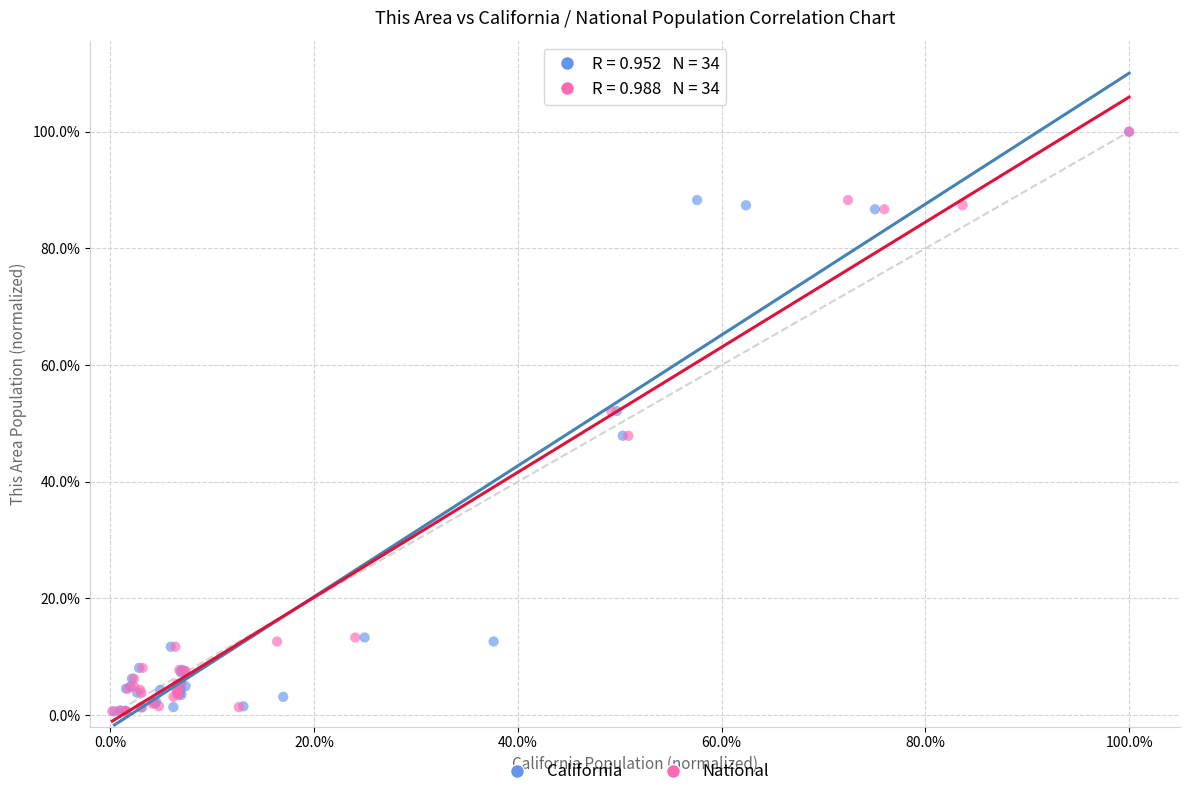

What are all the series names shown in the legend?

California, National